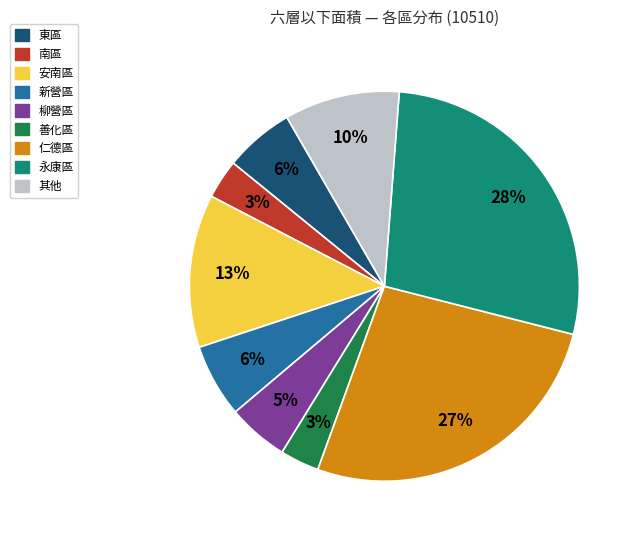

Is there a majority slice in this chart?

No